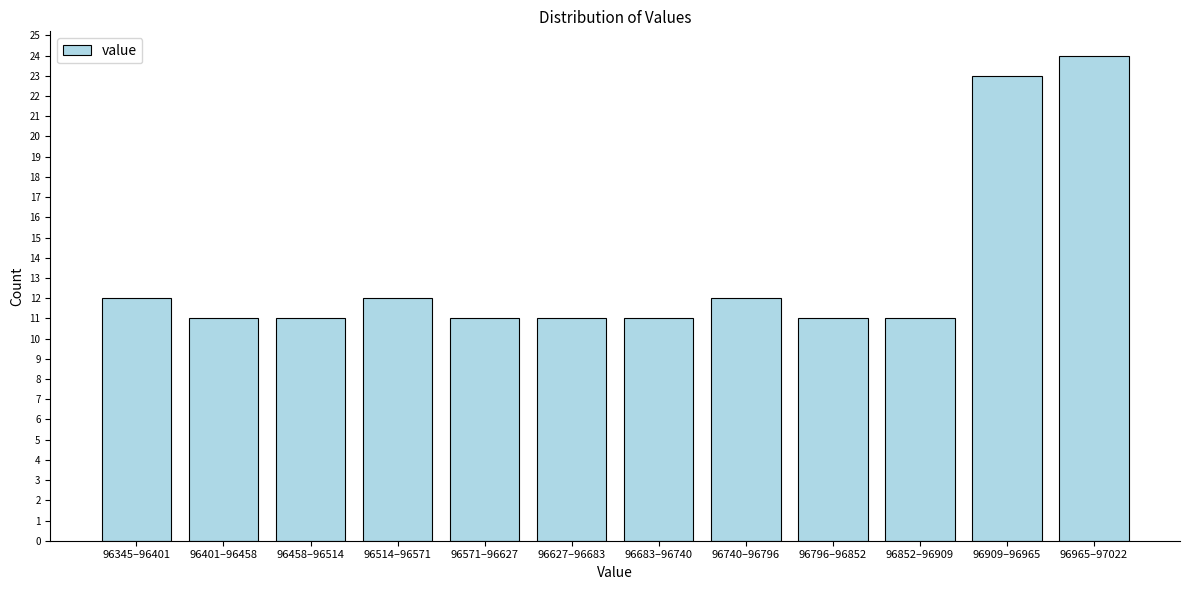

Reading left to right, list all the values displayed in this chart.

12	11	11	12	11	11	11	12	11	11	23	24